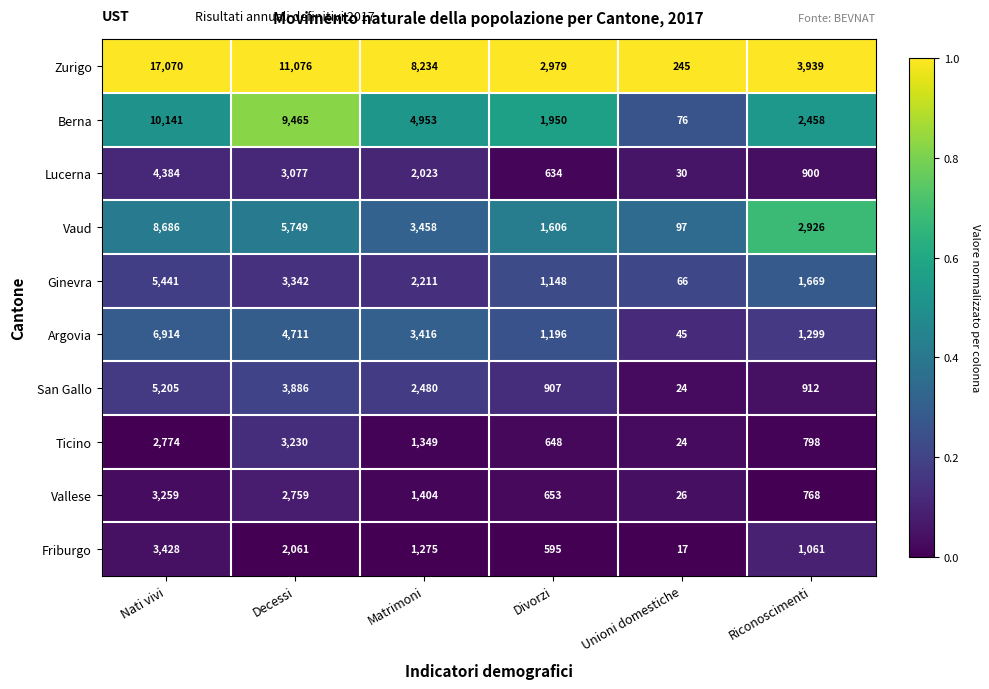

Which series has the widest spread of values?

Zurigo